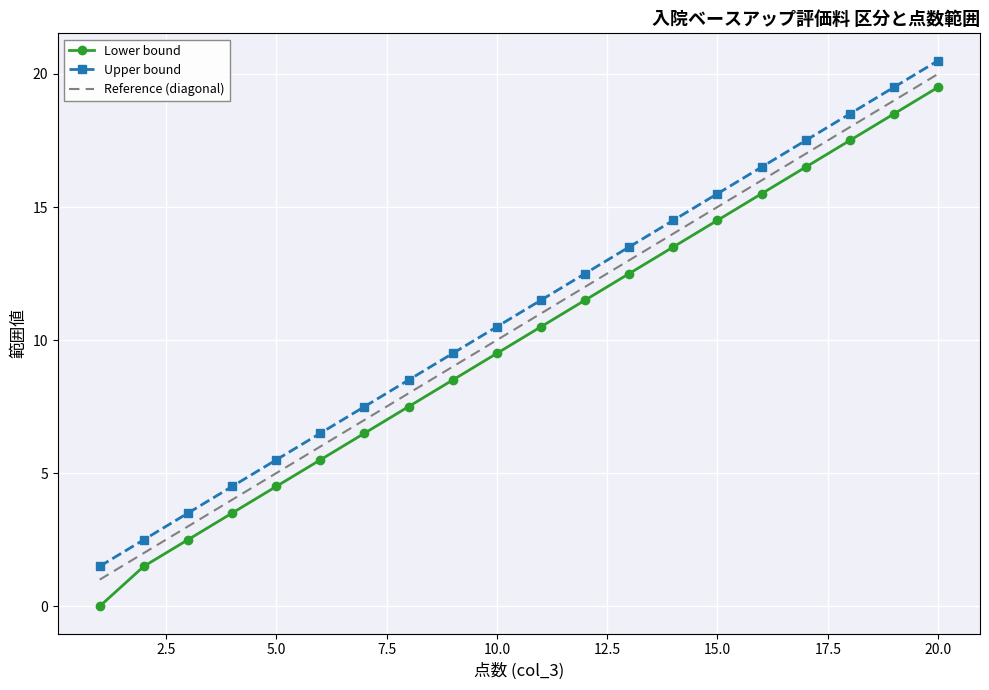

What is the difference between the maximum and second lowest values in the Upper bound series?

18.0